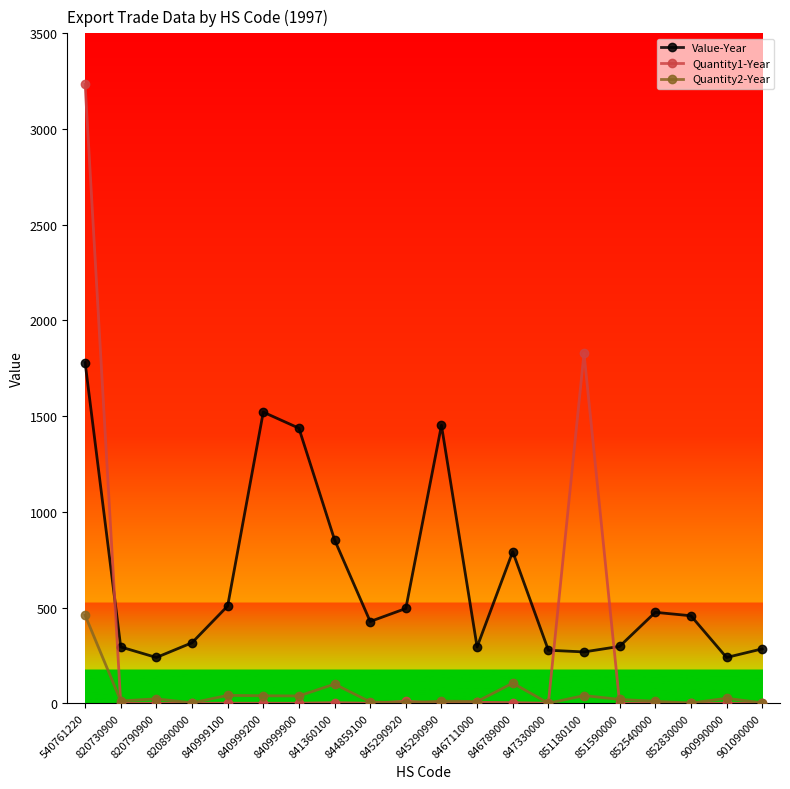

True or false: Quantity2-Year has a value of 1 at 852830000.

True